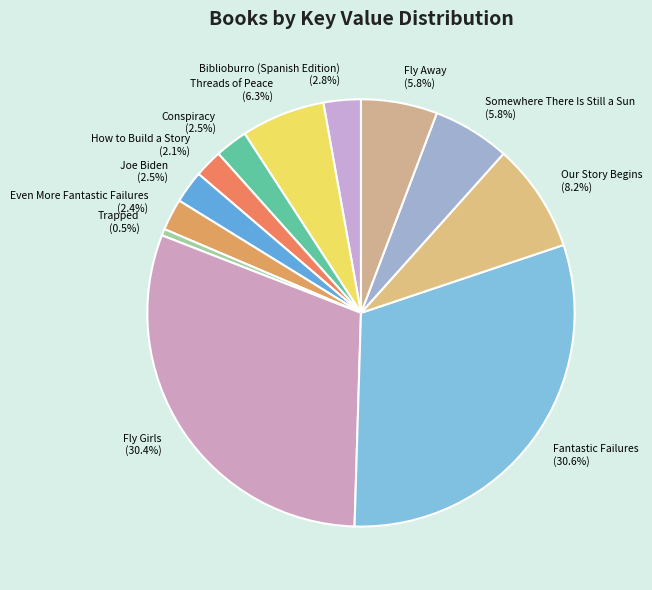

To the nearest percent, what is the average slice percentage?

8%